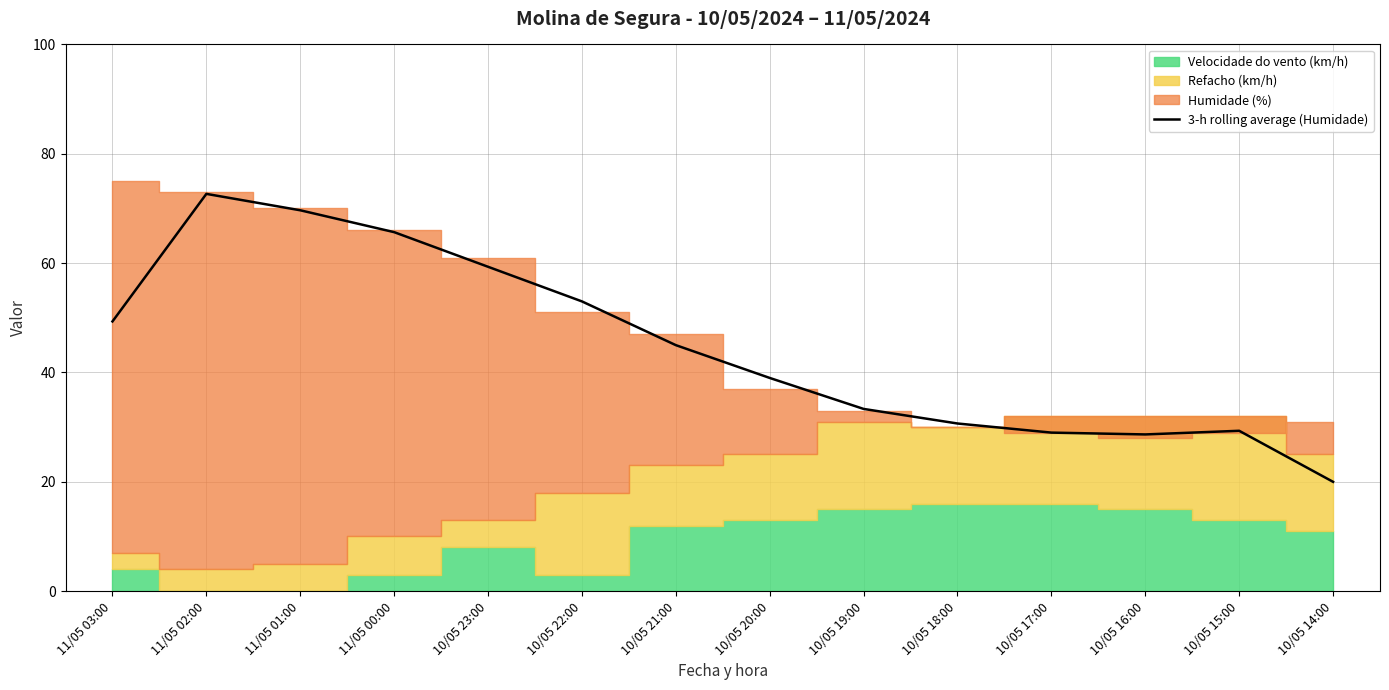

What is the value of the 1st point from the left?

49.3